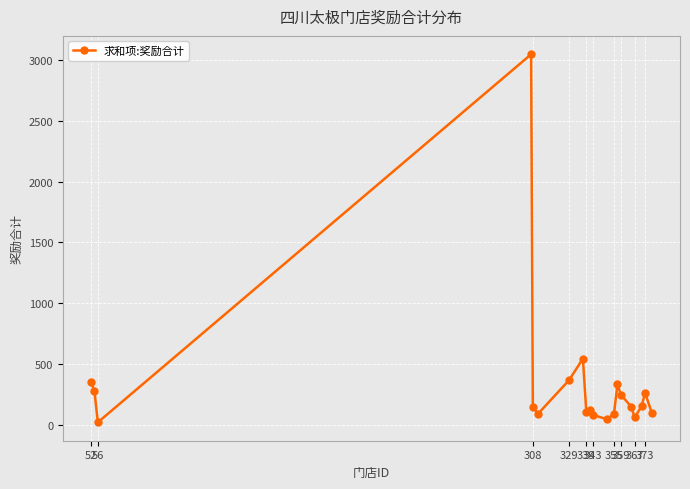

True or false: the data has more than 1 interior local peaks.

True